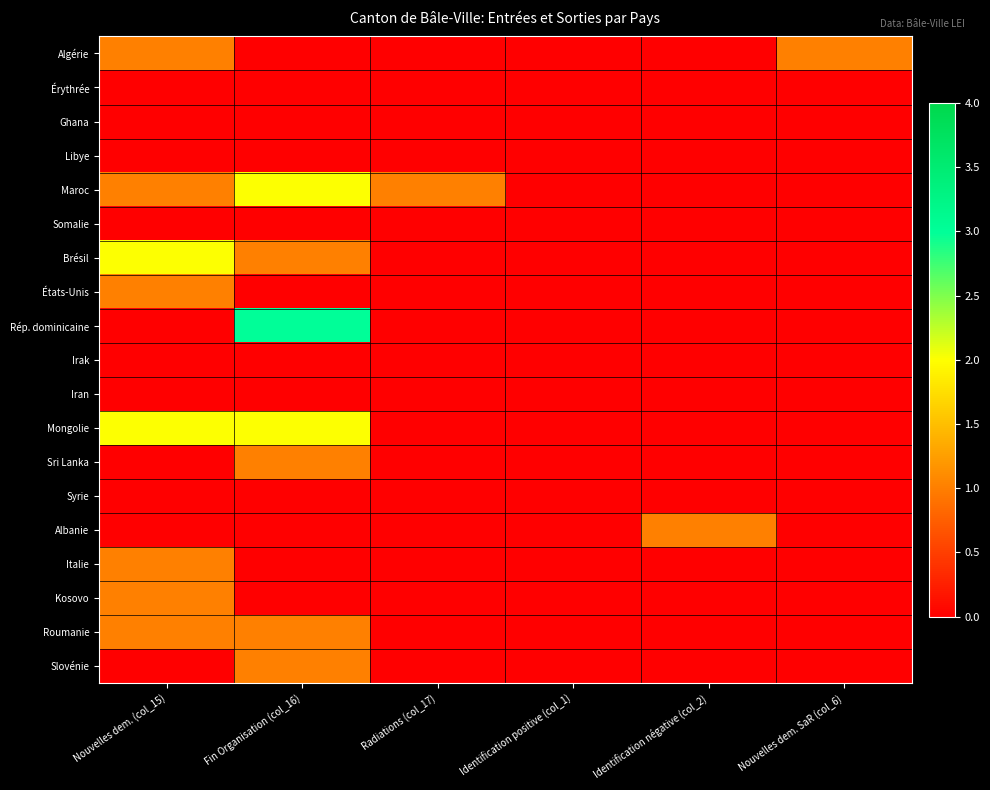

Which series has the largest total across all categories?

Maroc